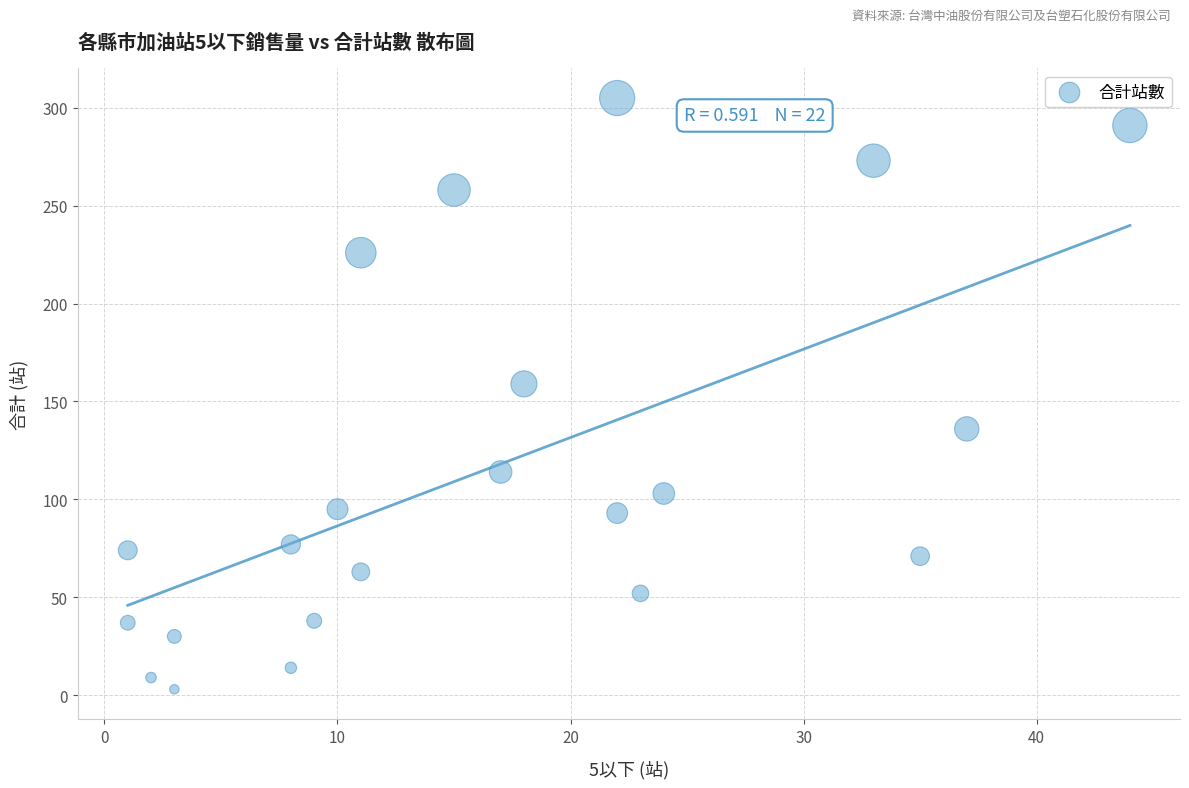

What Y value in the scatter plot is closest to 154?

159